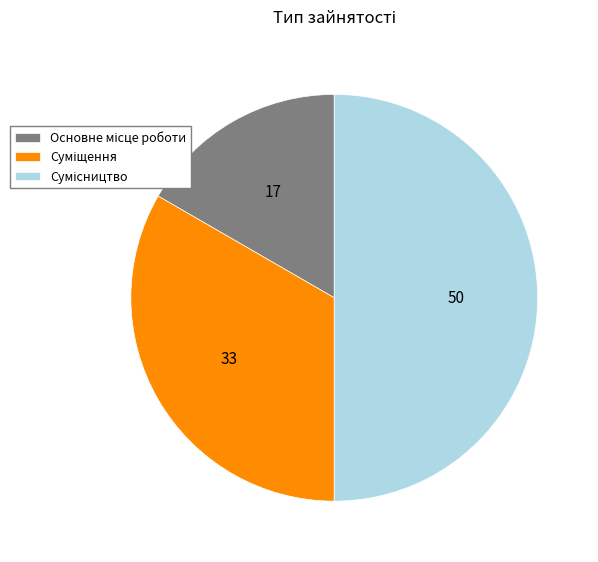

What percentage is the Основне місце роботи slice, to the nearest percent?

17%